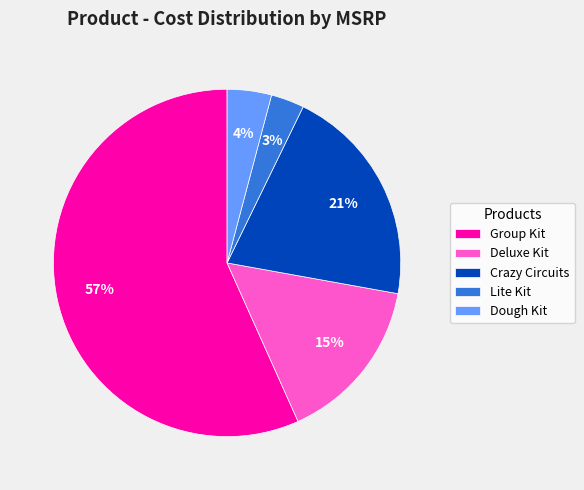

Does Crazy Circuits account for over 50% of the chart?

No